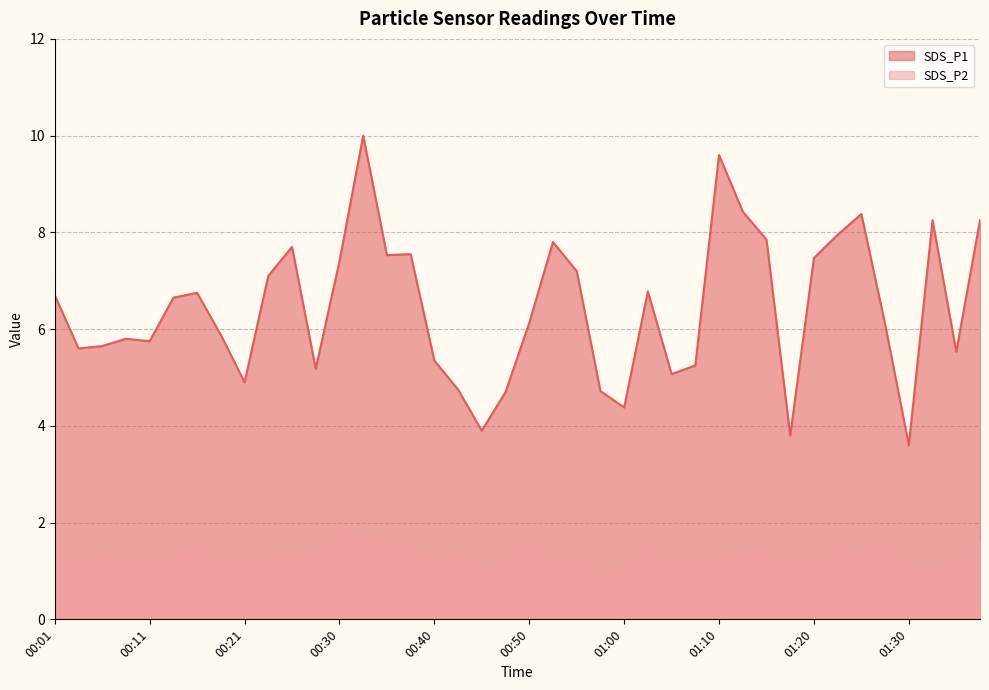

Which series has the largest range (max minus min)?

SDS_P1